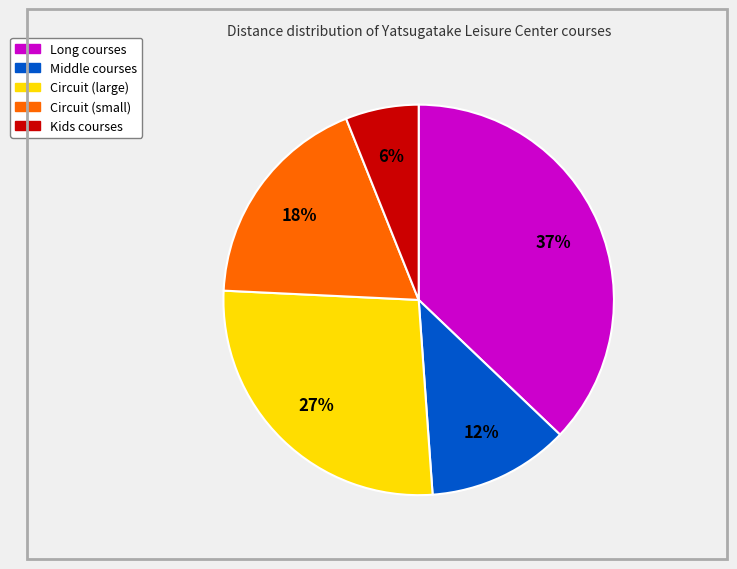

To the nearest percent, what is the difference between the largest and smallest slice percentages?

31%